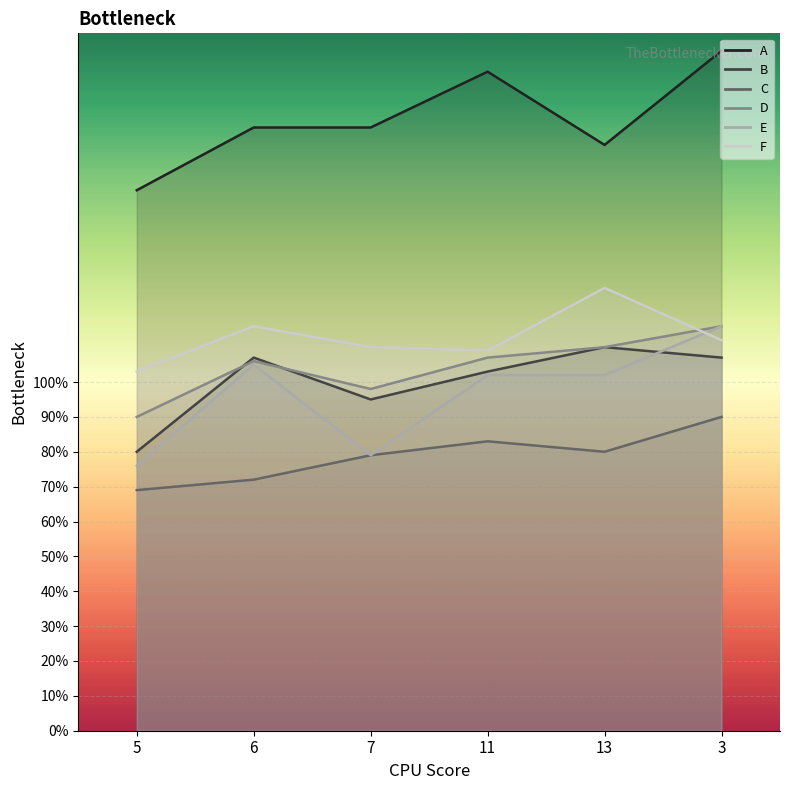

How many times do B and D cross each other?

2